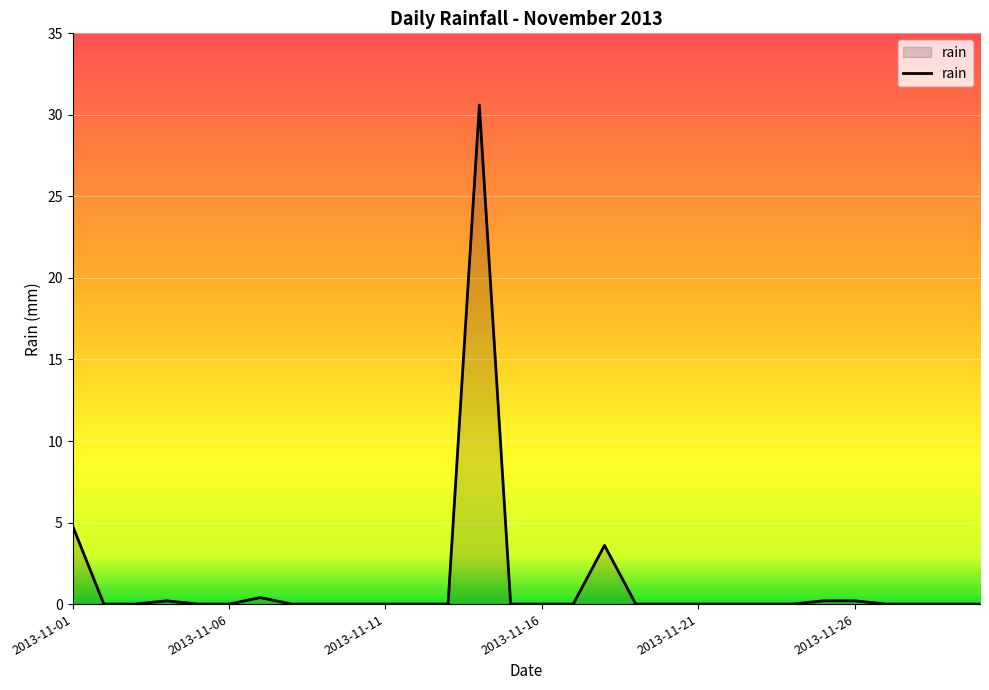

What is the maximum value shown in the chart?

30.6